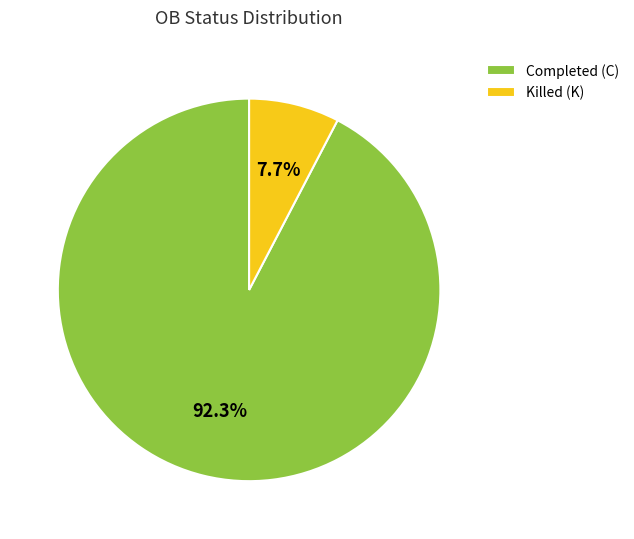

Does Killed (K) account for over 50% of the chart?

No